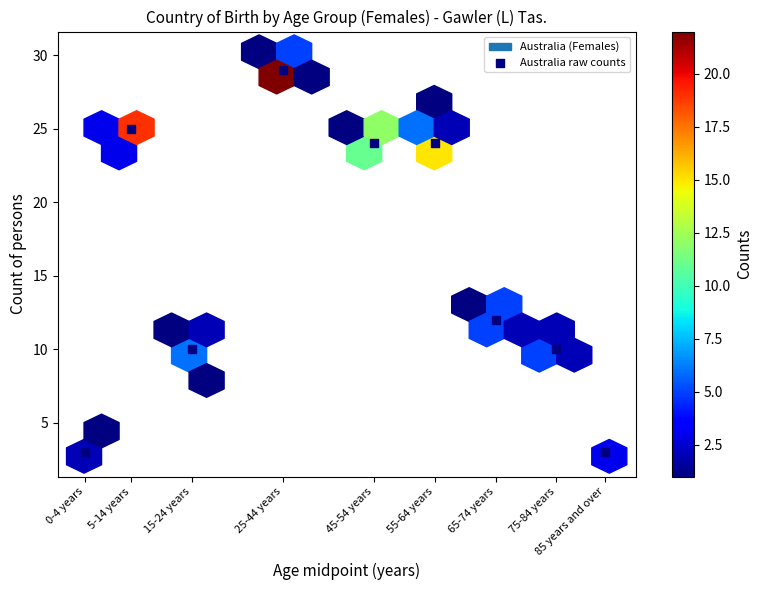

What is the average Y value?

16